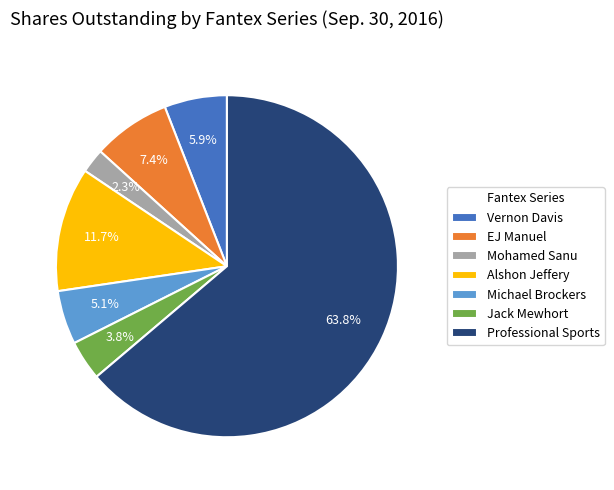

To the nearest percent, what is the difference between the Michael Brockers and Vernon Davis slice percentages?

1%